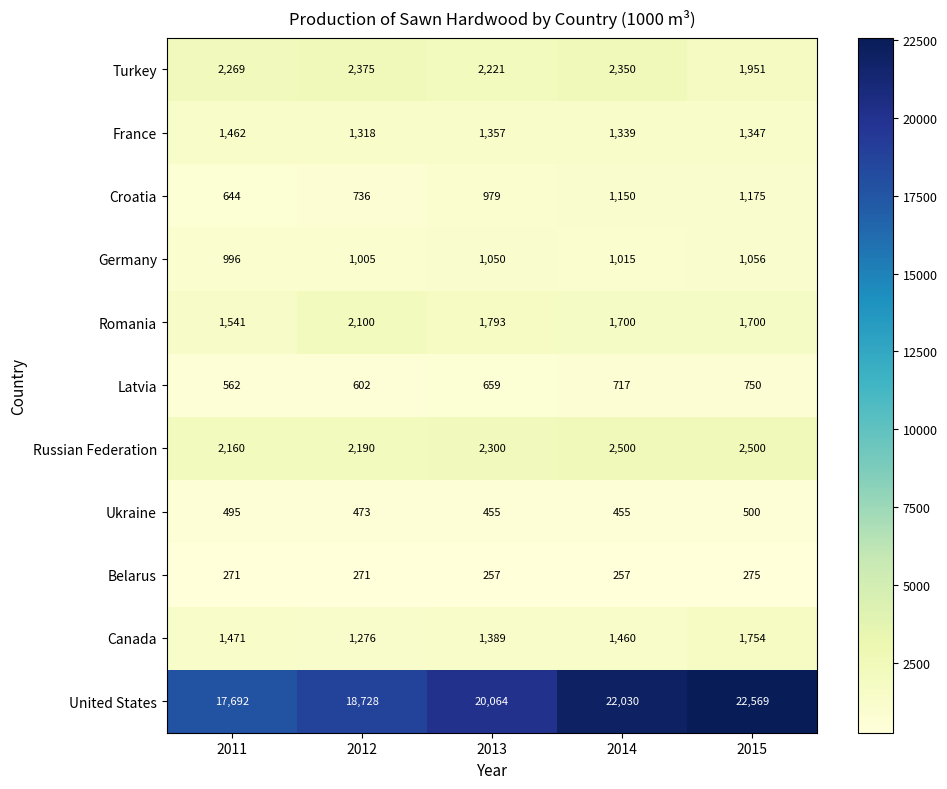

Where is Croatia nearest to the value 909?

2013